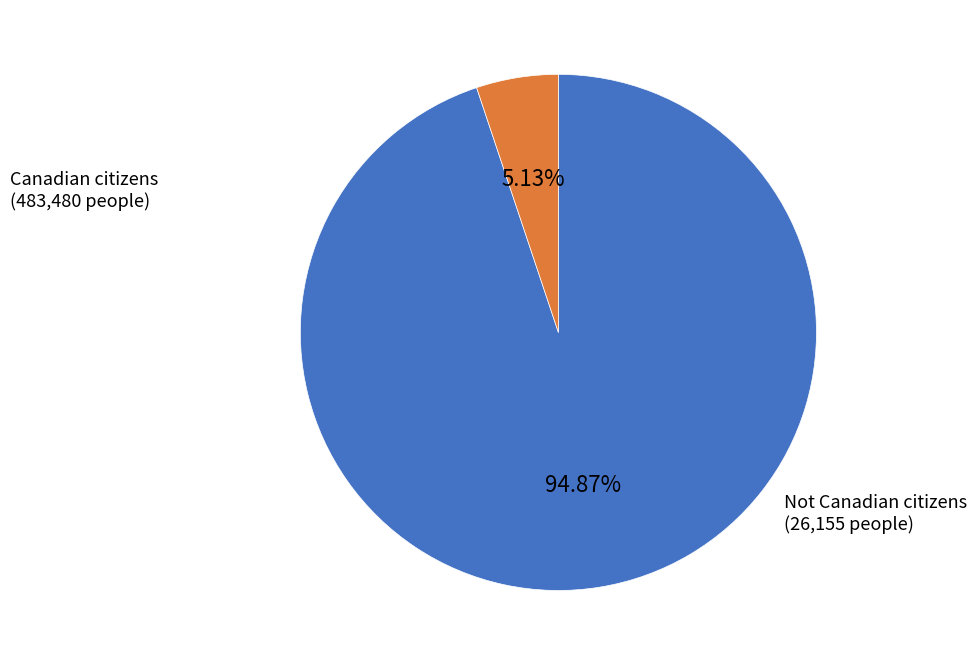

Is there a majority slice in this chart?

Yes